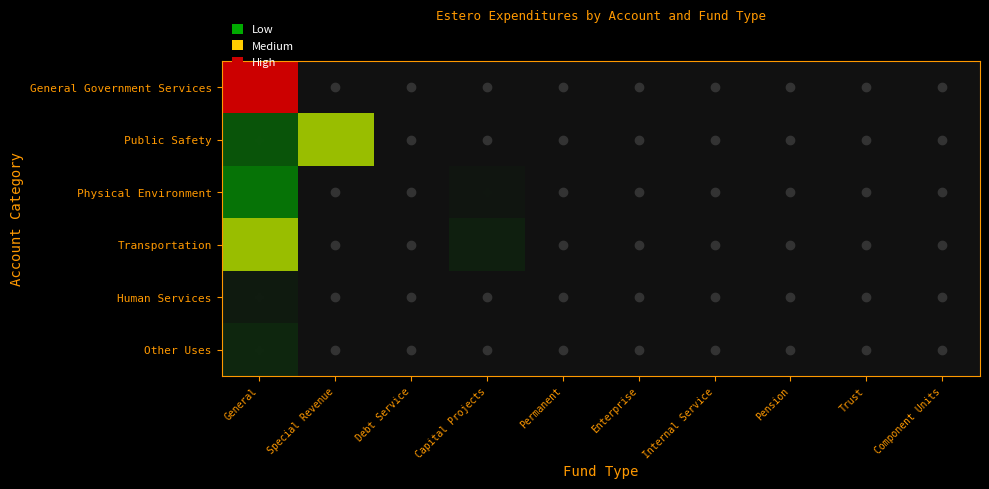

Reading left to right, extract all data points from this chart.

General Government Services: General=2543829	Special Revenue=0	Debt Service=0	Capital Projects=0	Permanent=0	Enterprise=0	Internal Service=0	Pension=0	Trust=0	Component Units=0
Public Safety: General=285421	Special Revenue=1015205	Debt Service=0	Capital Projects=0	Permanent=0	Enterprise=0	Internal Service=0	Pension=0	Trust=0	Component Units=0
Physical Environment: General=409856	Special Revenue=0	Debt Service=0	Capital Projects=27000	Permanent=0	Enterprise=0	Internal Service=0	Pension=0	Trust=0	Component Units=0
Transportation: General=1020077	Special Revenue=0	Debt Service=0	Capital Projects=63849	Permanent=0	Enterprise=0	Internal Service=0	Pension=0	Trust=0	Component Units=0
Human Services: General=48428	Special Revenue=0	Debt Service=0	Capital Projects=0	Permanent=0	Enterprise=0	Internal Service=0	Pension=0	Trust=0	Component Units=0
Other Uses: General=90849	Special Revenue=0	Debt Service=0	Capital Projects=0	Permanent=0	Enterprise=0	Internal Service=0	Pension=0	Trust=0	Component Units=0